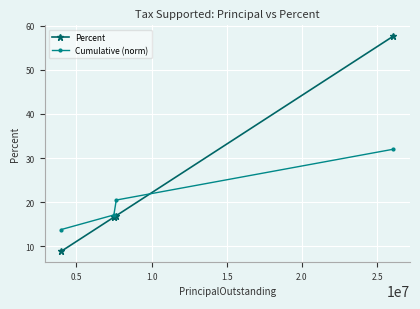

What is the value of the Percent point at the 2nd from the left?

16.6